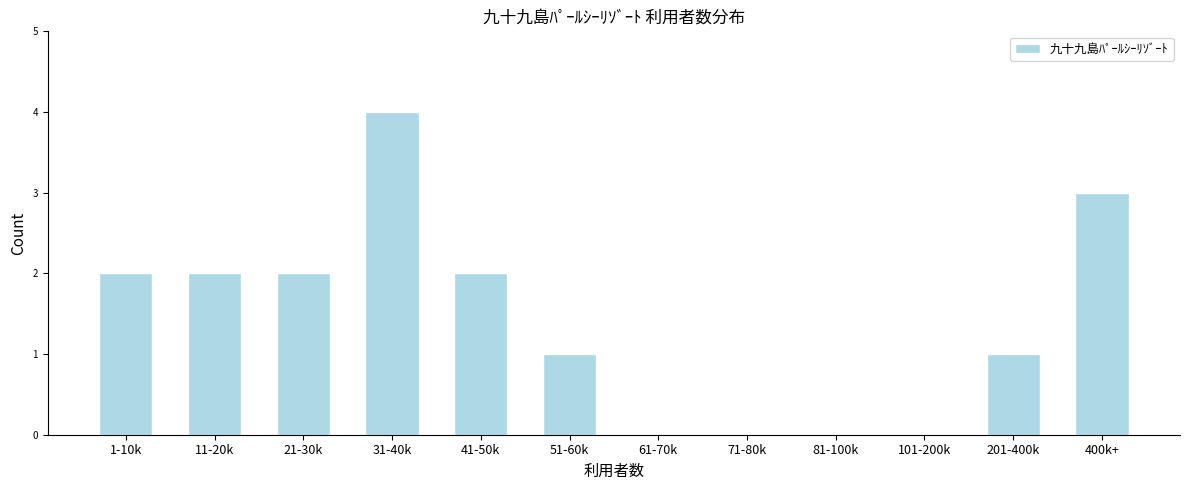

Reading left to right, extract all data points from this chart.

1-10k=2	11-20k=2	21-30k=2	31-40k=4	41-50k=2	51-60k=1	61-70k=0	71-80k=0	81-100k=0	101-200k=0	201-400k=1	400k+=3